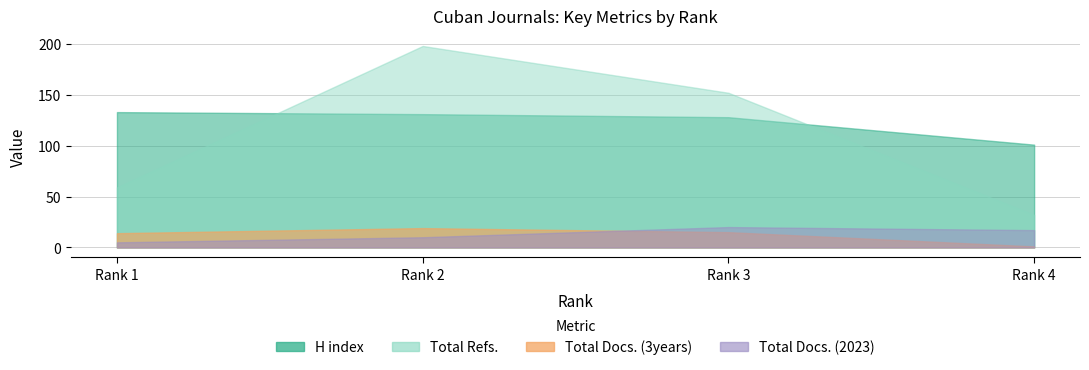

Between 2 and 4, which series saw the biggest shift?

Total Refs.